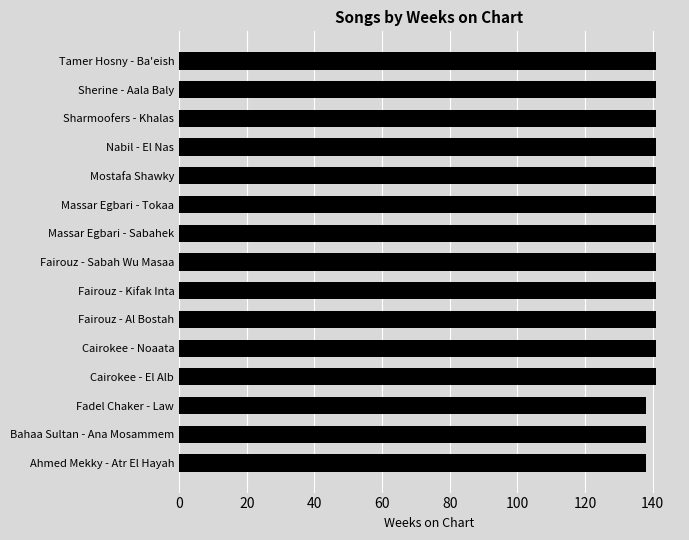

Is it true that the value at Nabil - El Nas is 141?

True